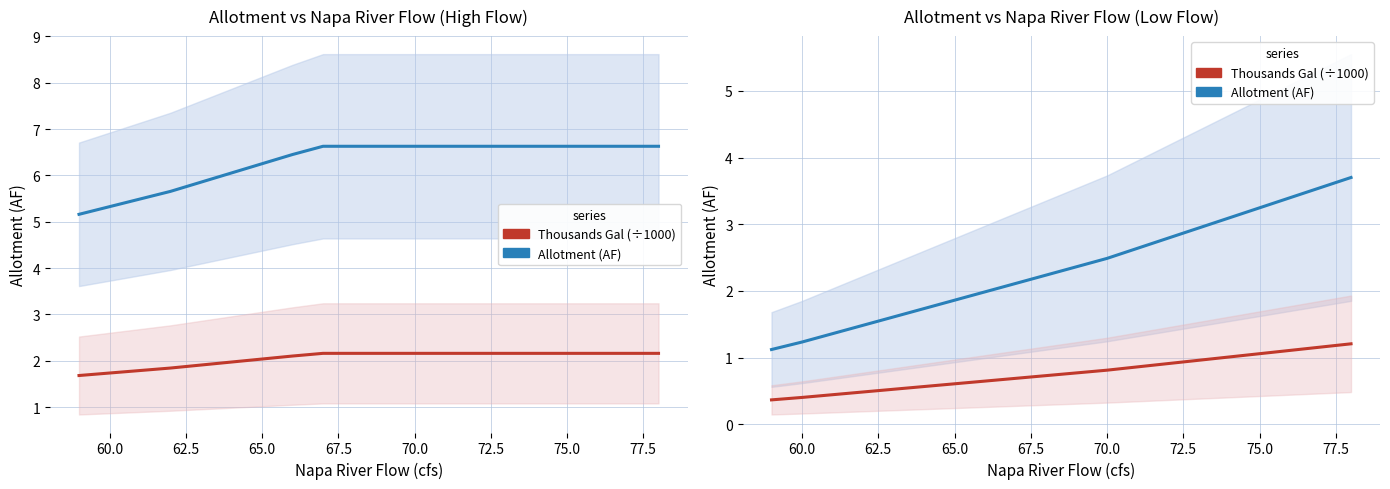

Does the chart display data point markers on the line(s)?

No